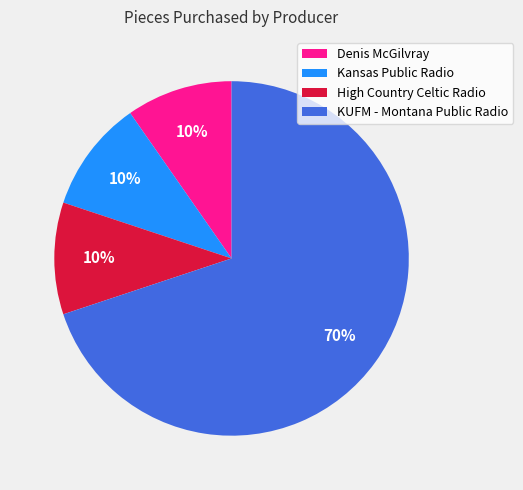

Between High Country Celtic Radio and KUFM - Montana Public Radio, which is larger?

KUFM - Montana Public Radio